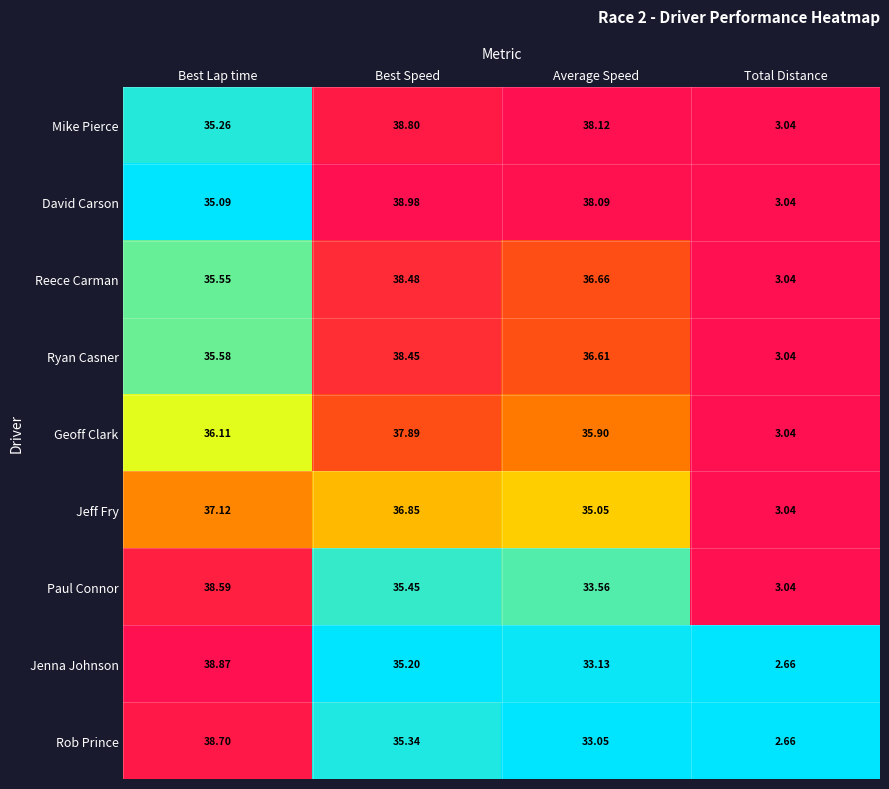

Rank the series by their maximum value, from lowest to highest.

Jeff Fry, Geoff Clark, Ryan Casner, Reece Carman, Paul Connor, Rob Prince, Mike Pierce, Jenna Johnson, David Carson